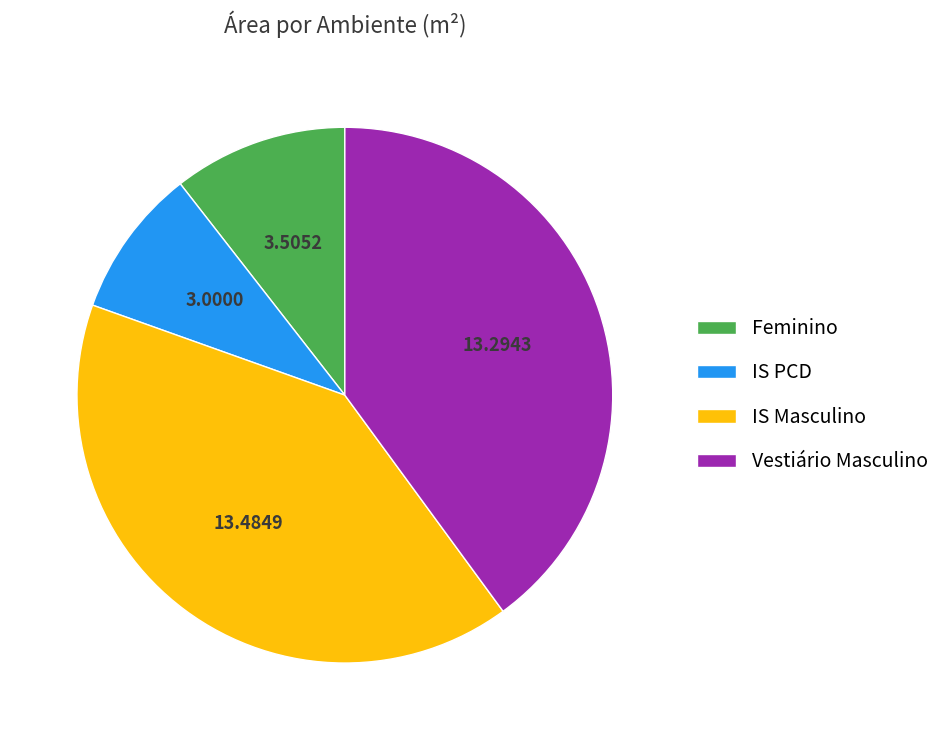

How many slices are in this pie chart?

4